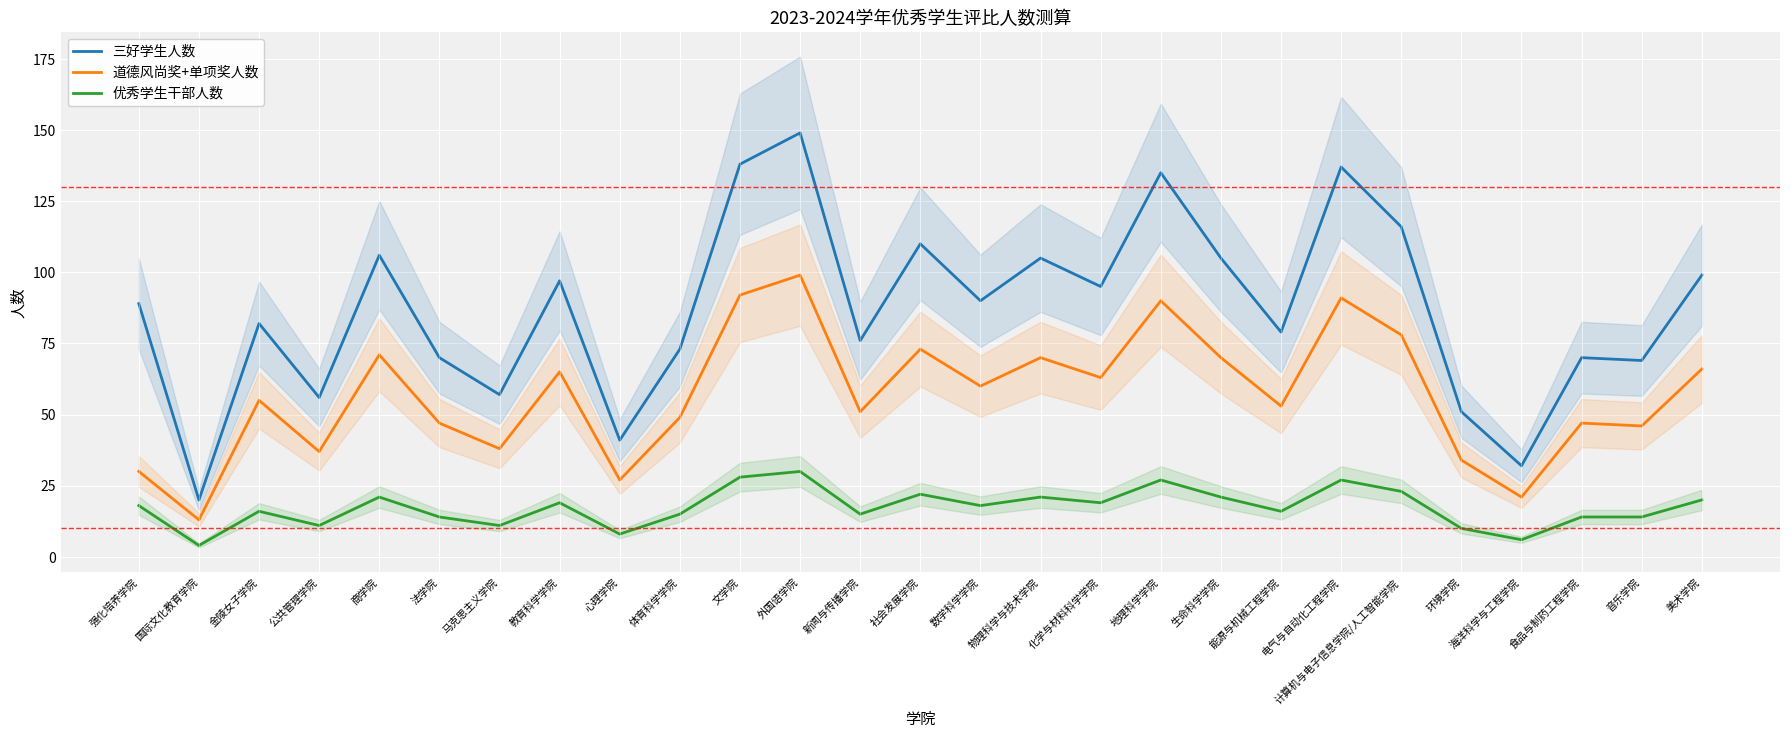

Which series has the largest total across all categories?

三好学生人数